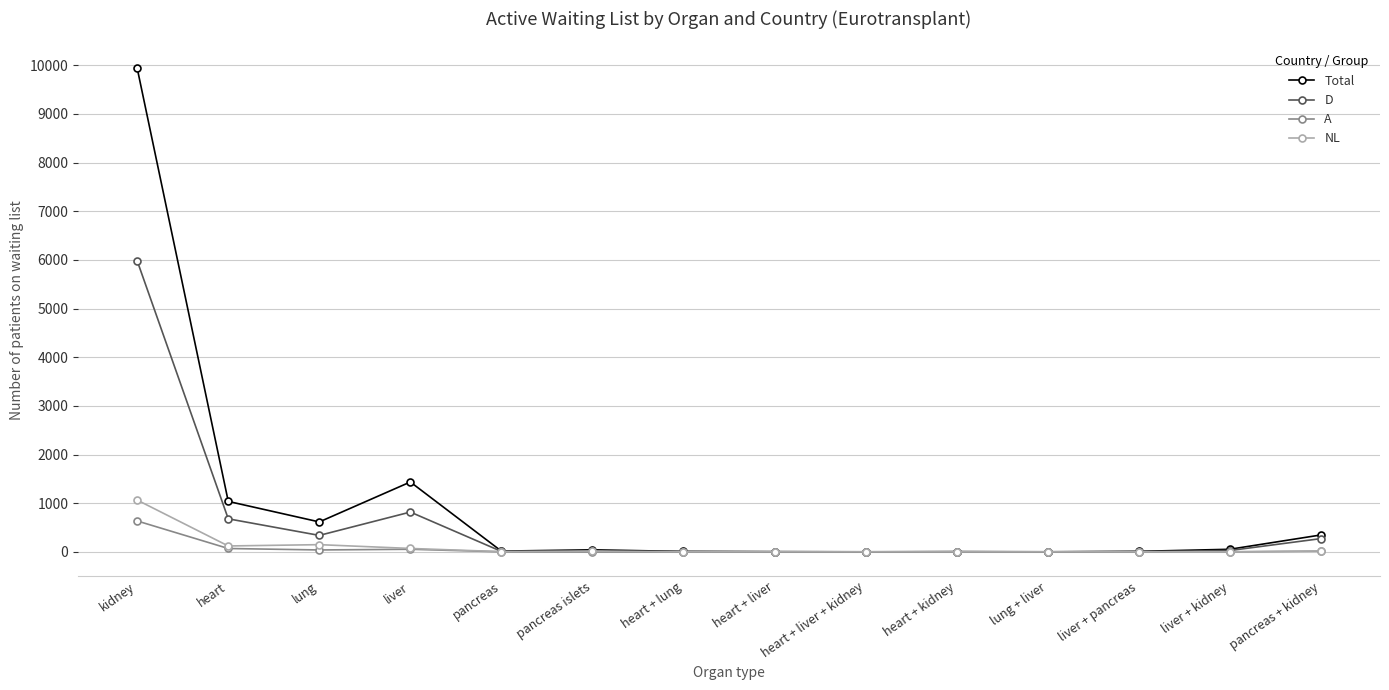

Which series has the largest total across all categories?

Total